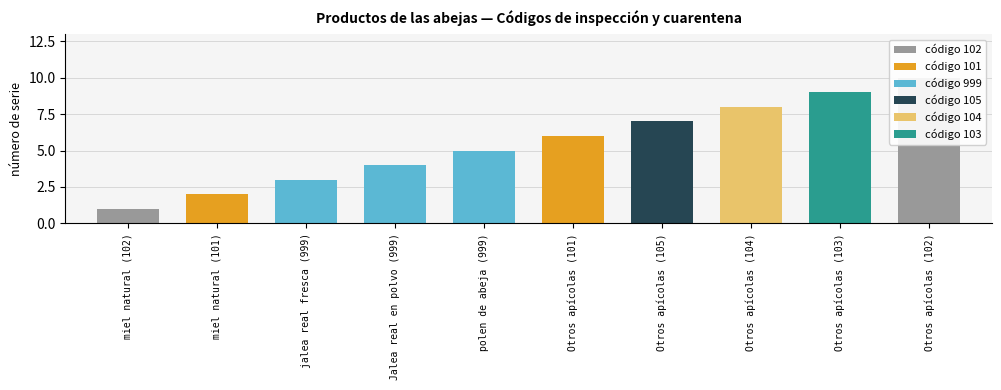

The value at Otros apícolas (105) is 7. True or false?

True